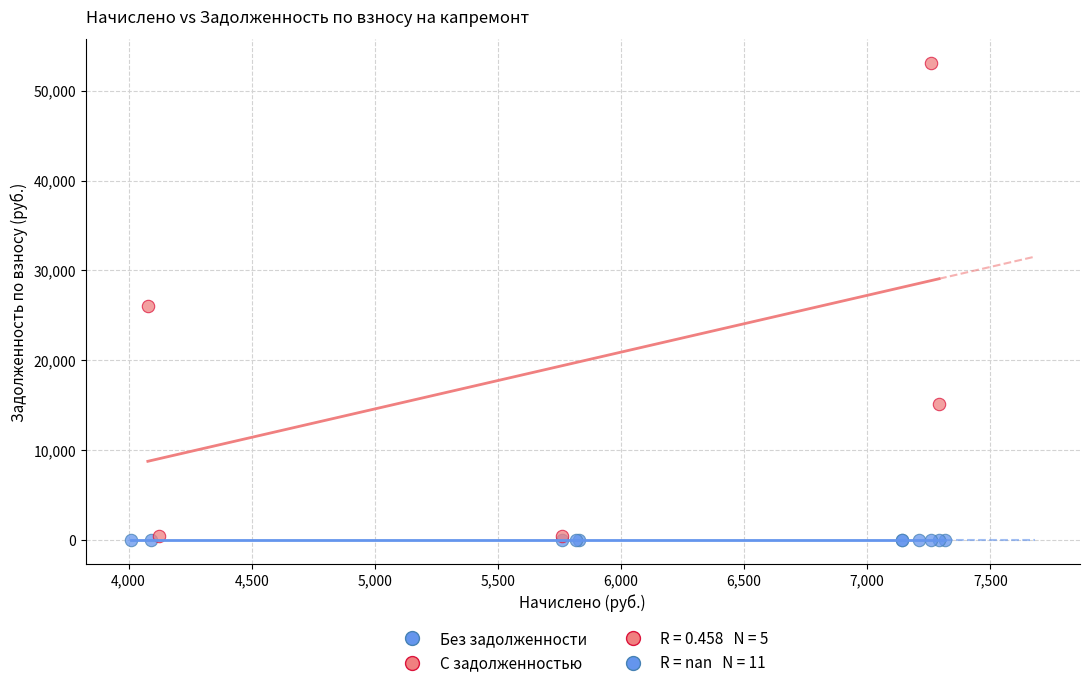

Which series reaches the maximum Y coordinate?

С задолженностью